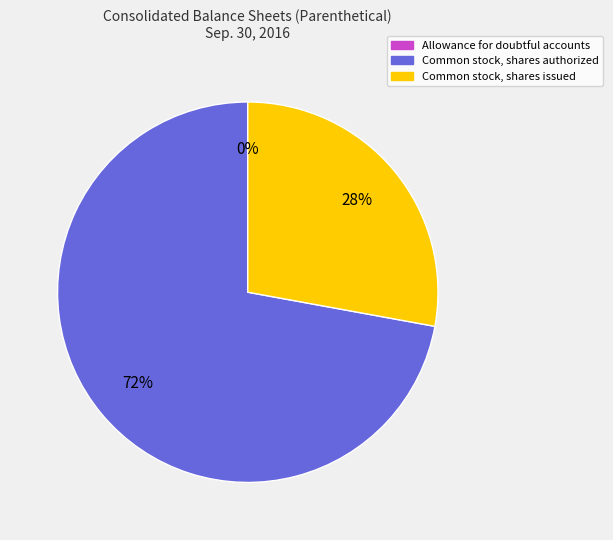

Which category has the biggest portion of the pie?

Common stock, shares authorized